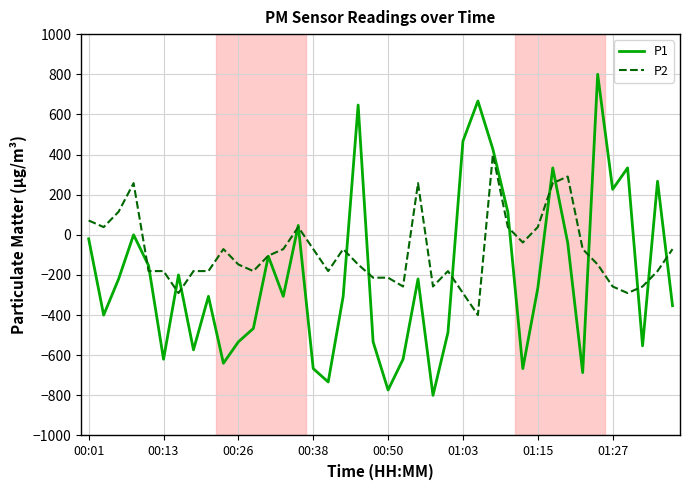

Is this an area chart (filled region under the line)?

No